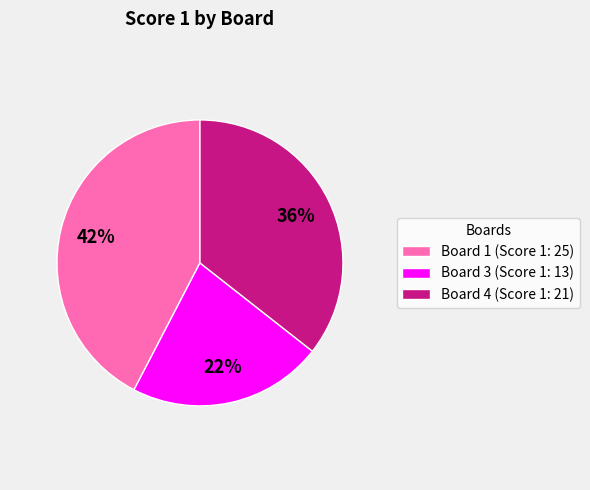

Do Board 3 (Score 1: 13) and Board 4 (Score 1: 21) together represent more than half of the pie?

Yes